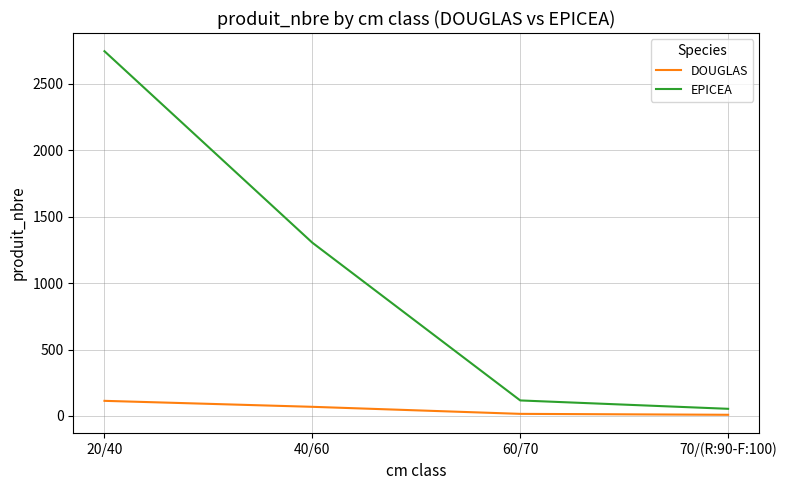

List the series in order of their overall mean, lowest first.

DOUGLAS, EPICEA